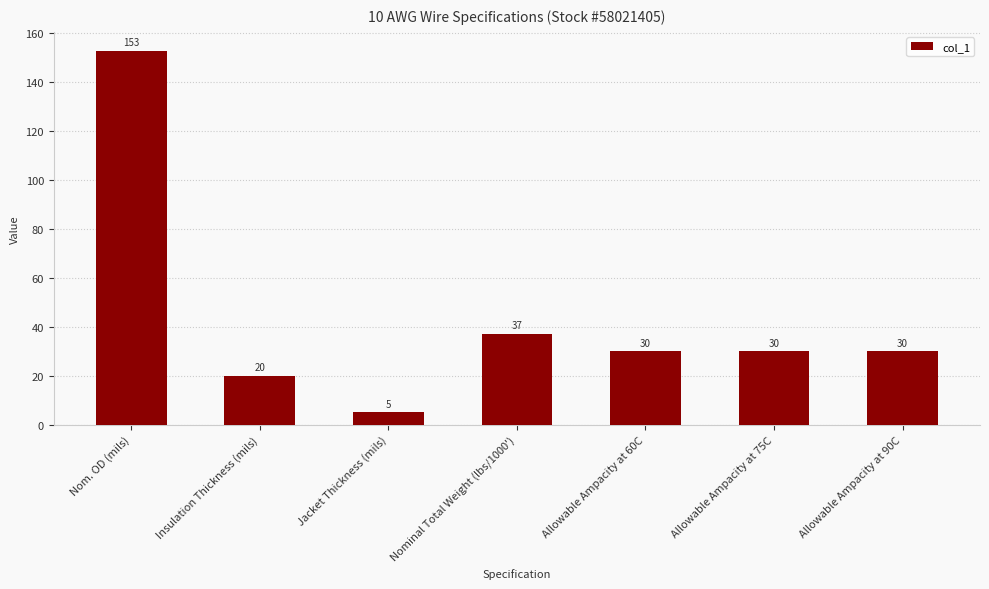

What position from the left is Allowable Ampacity at 75C?

6